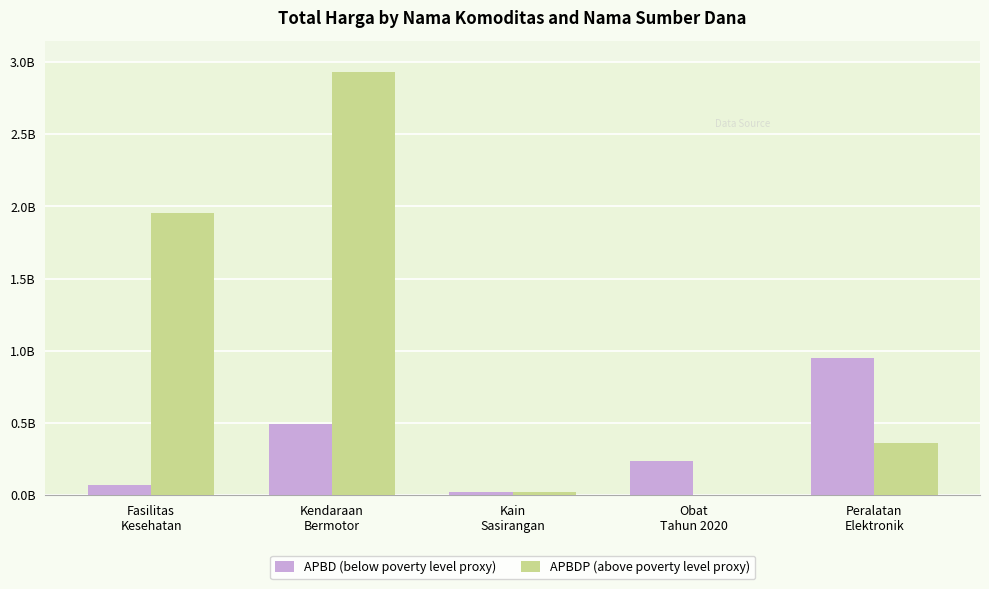

What is the value of the APBD (below poverty level proxy) bar at the 4th from the left?

234674910